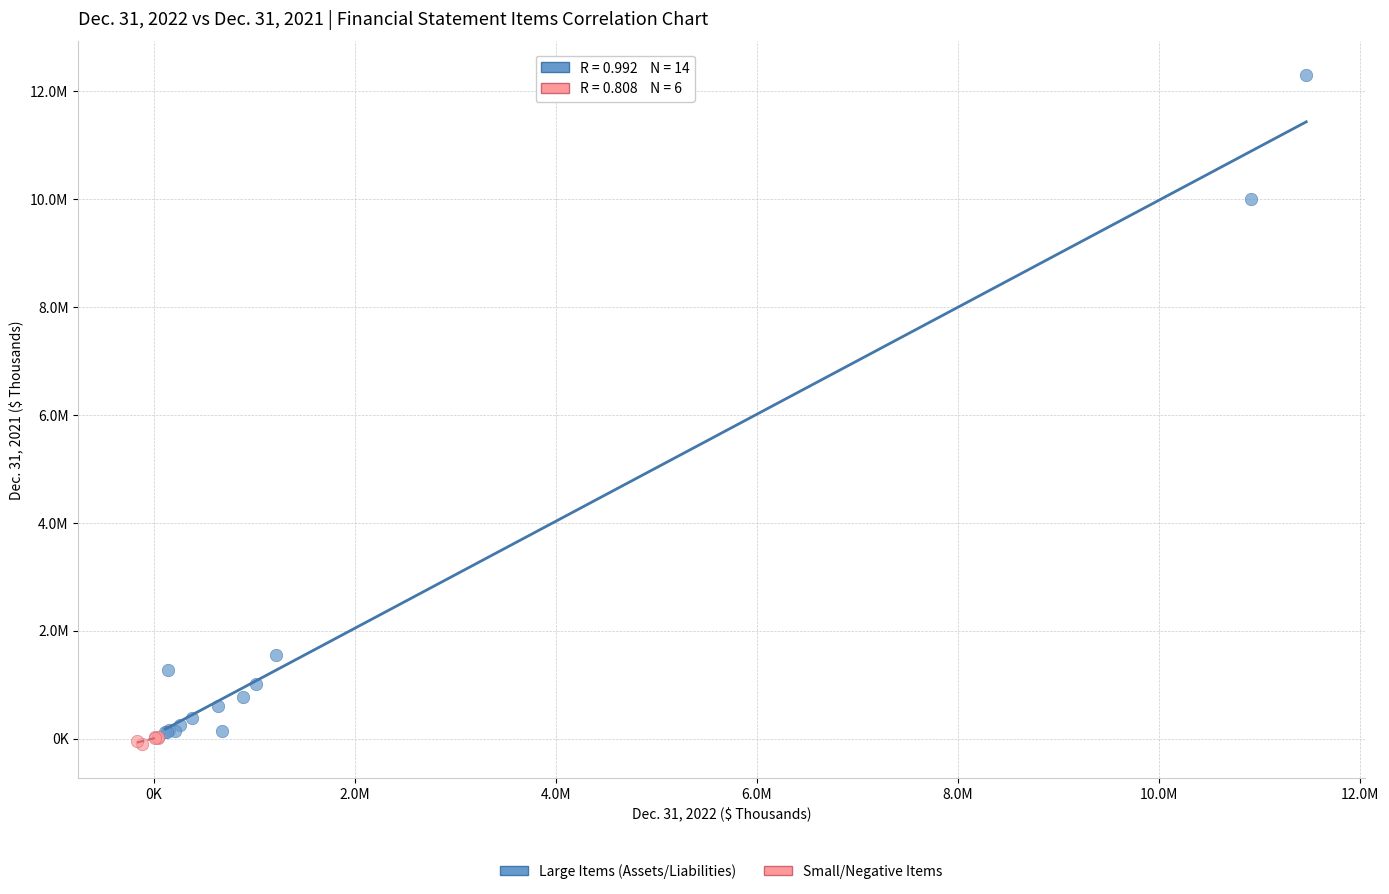

What are all the series names shown in the legend?

Large Items (Assets/Liabilities), Small/Negative Items